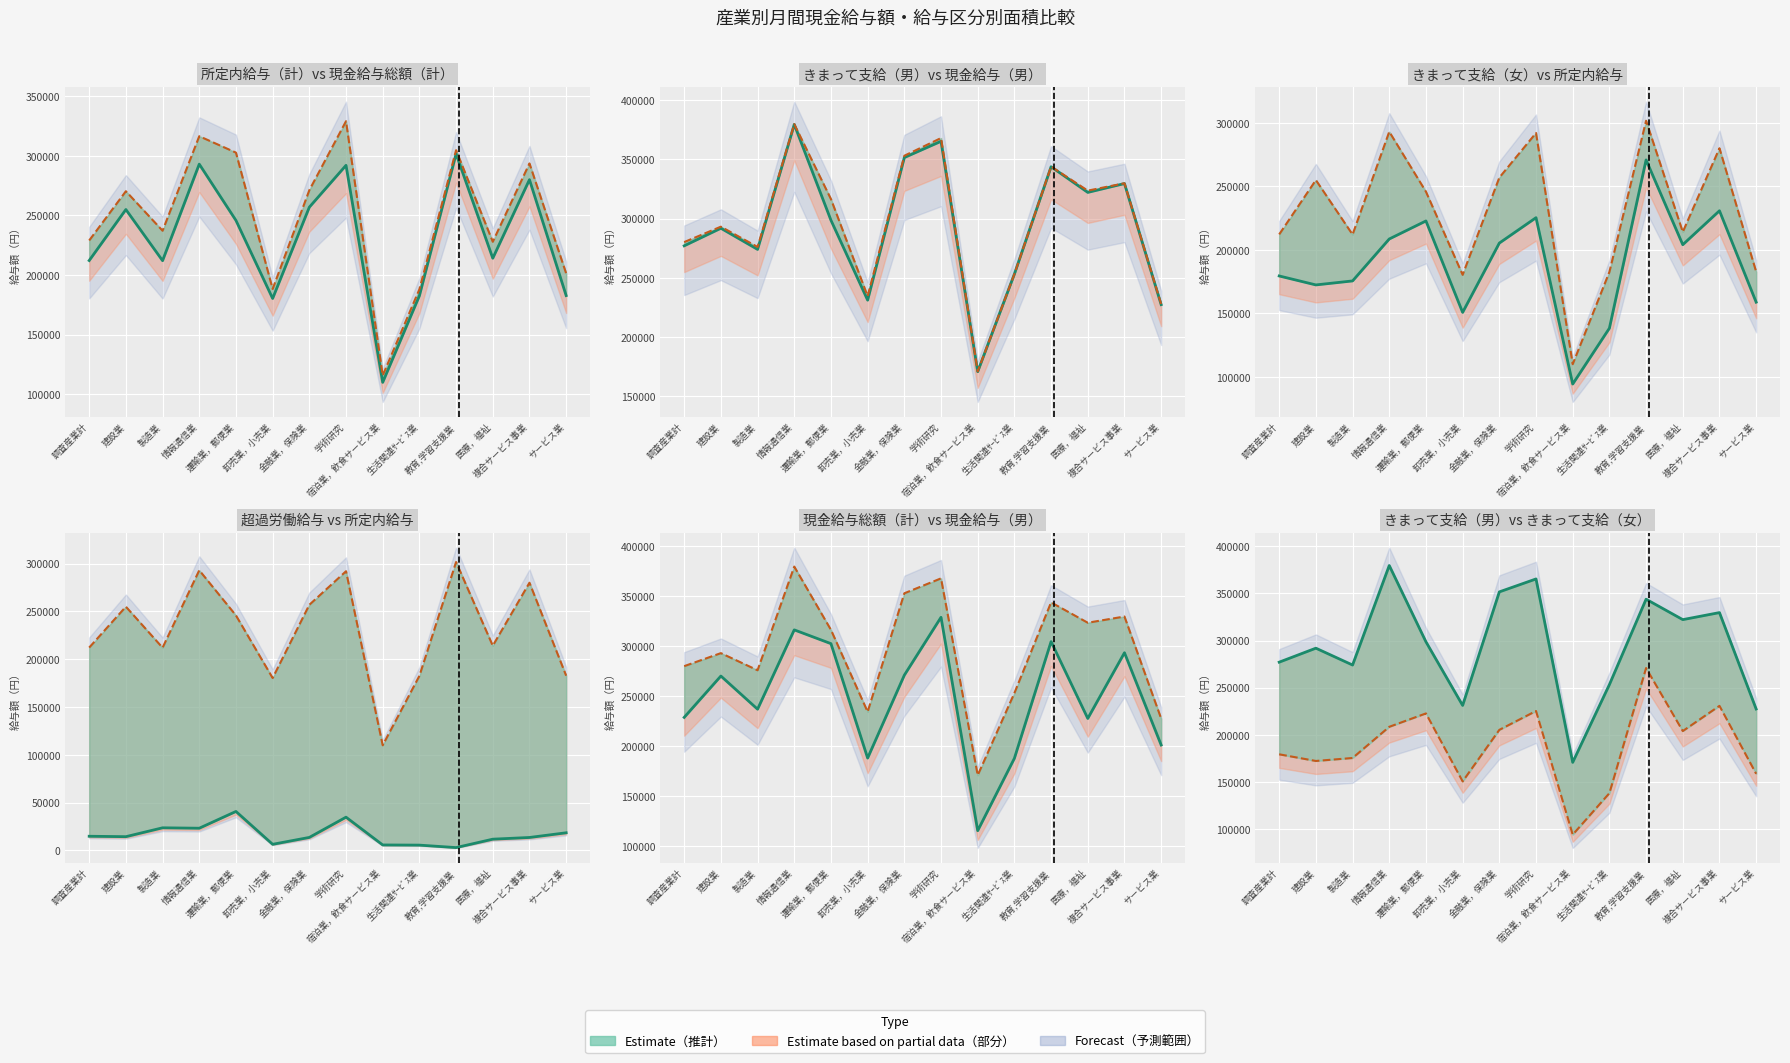

Read the 現金給与総額（計） value at 生活関連ｻｰﾋﾞｽ業.

188041